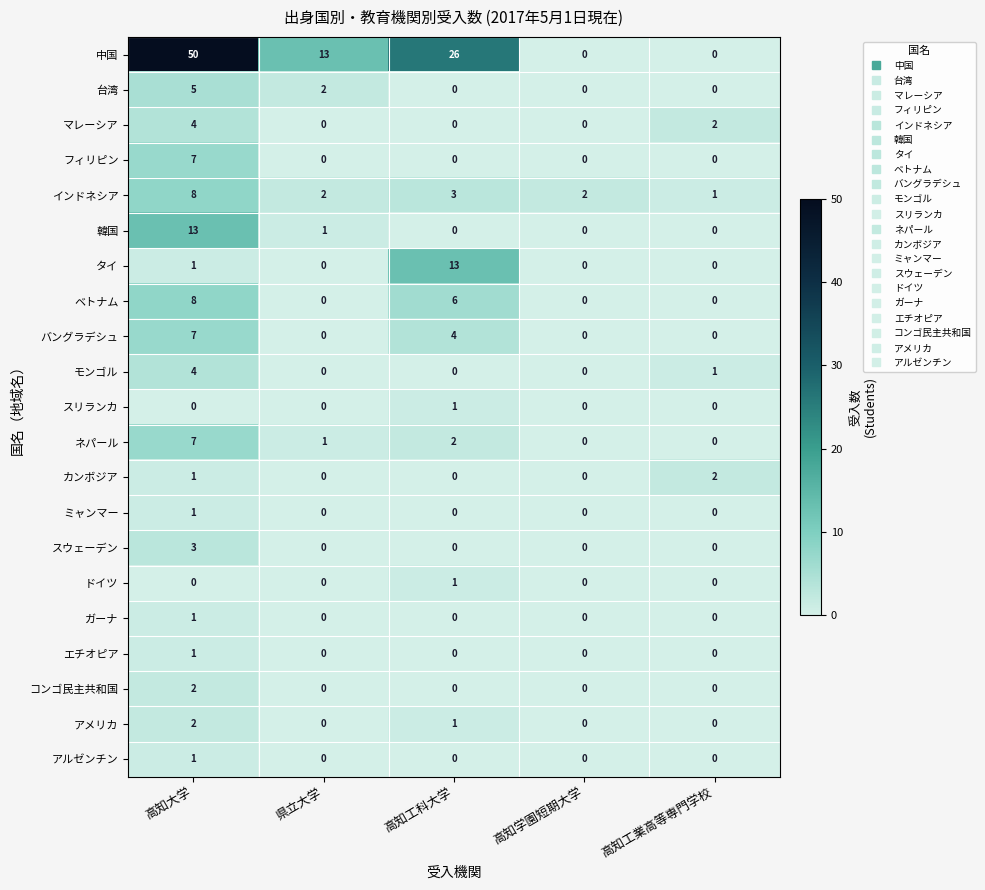

Count the エチオピア values in the range 0 to 1.

5